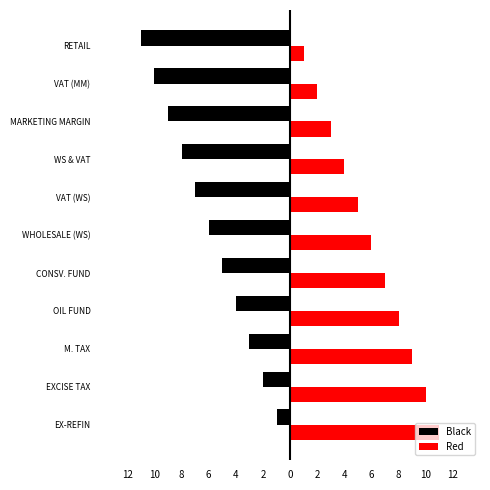

How many categories are shown in the chart?

11